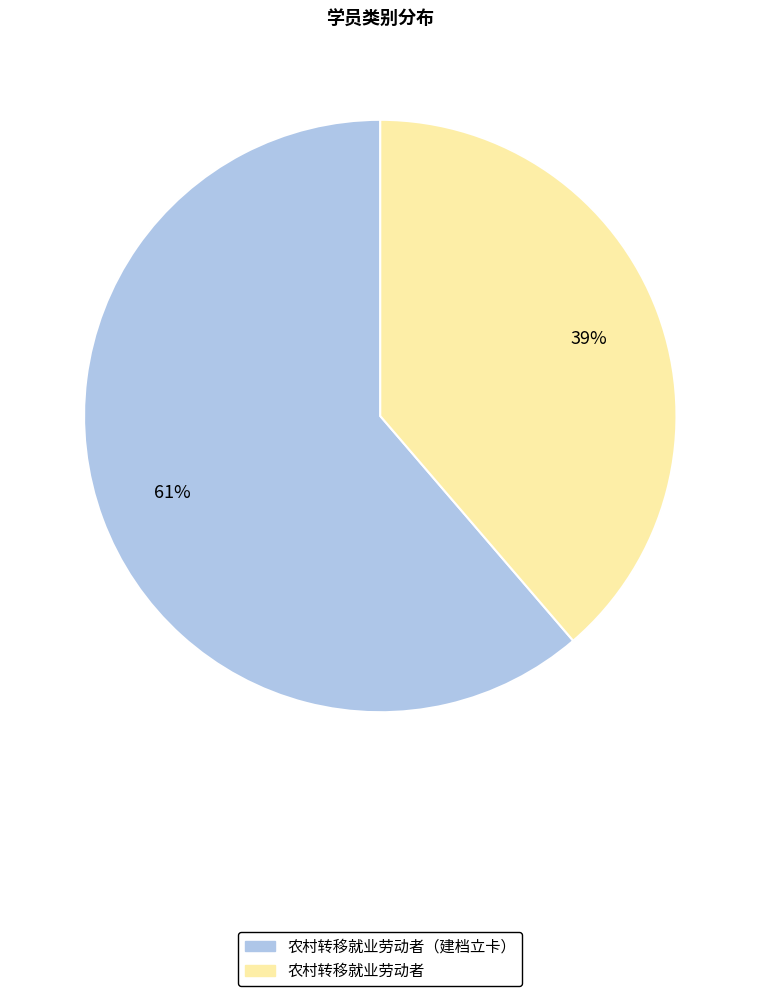

How many slices are in this pie chart?

2